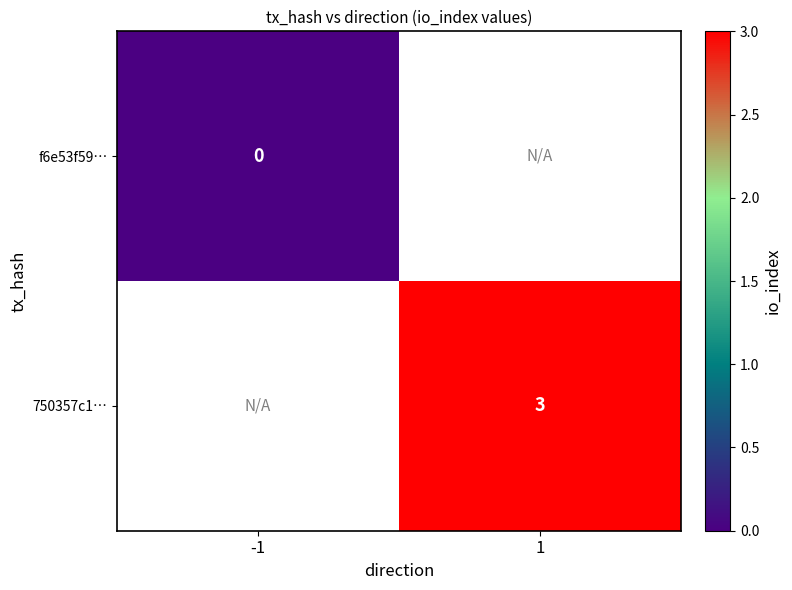

True or false: 750357c1… has a value of 4 at 1.

False